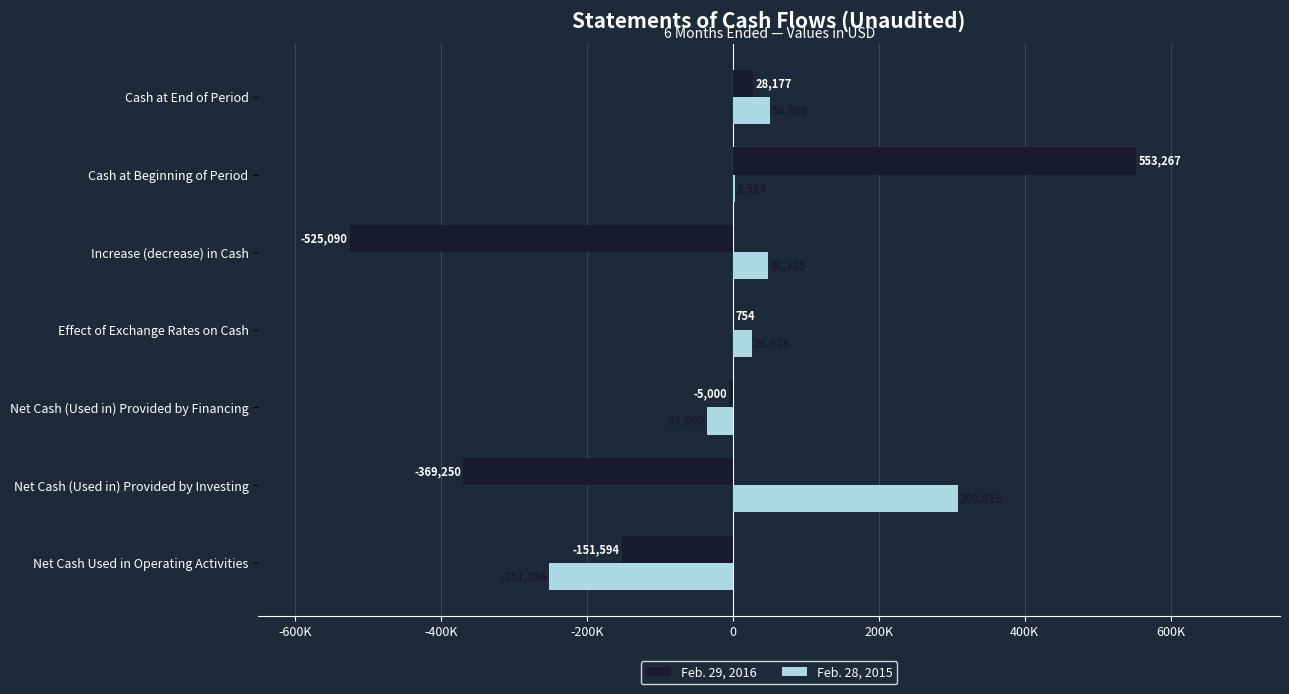

What are all the series names shown in the legend?

Feb. 29, 2016, Feb. 28, 2015